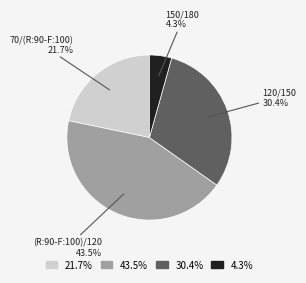

Is there a majority slice in this chart?

No